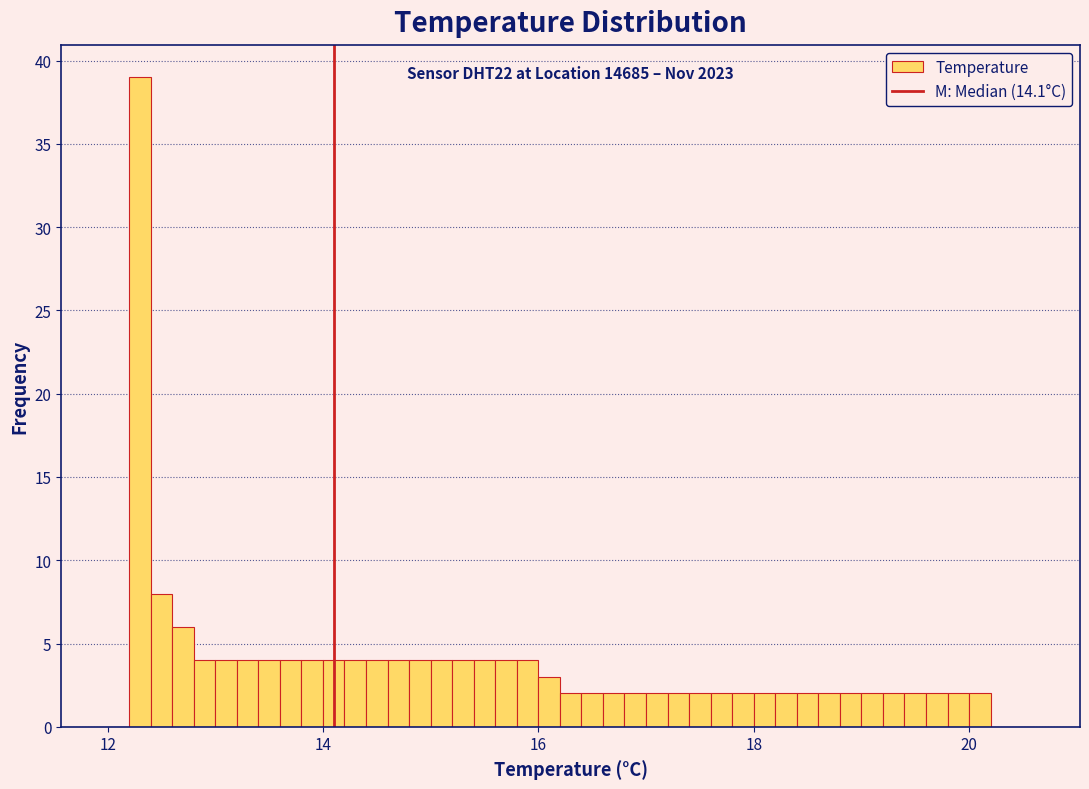

Around what value on the x-axis is the tallest bar? Give the approximate position of its centre, as read against the axis.

12.4